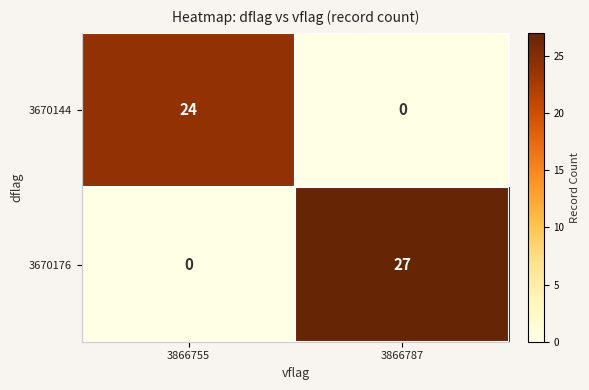

What is the greatest value displayed?

27